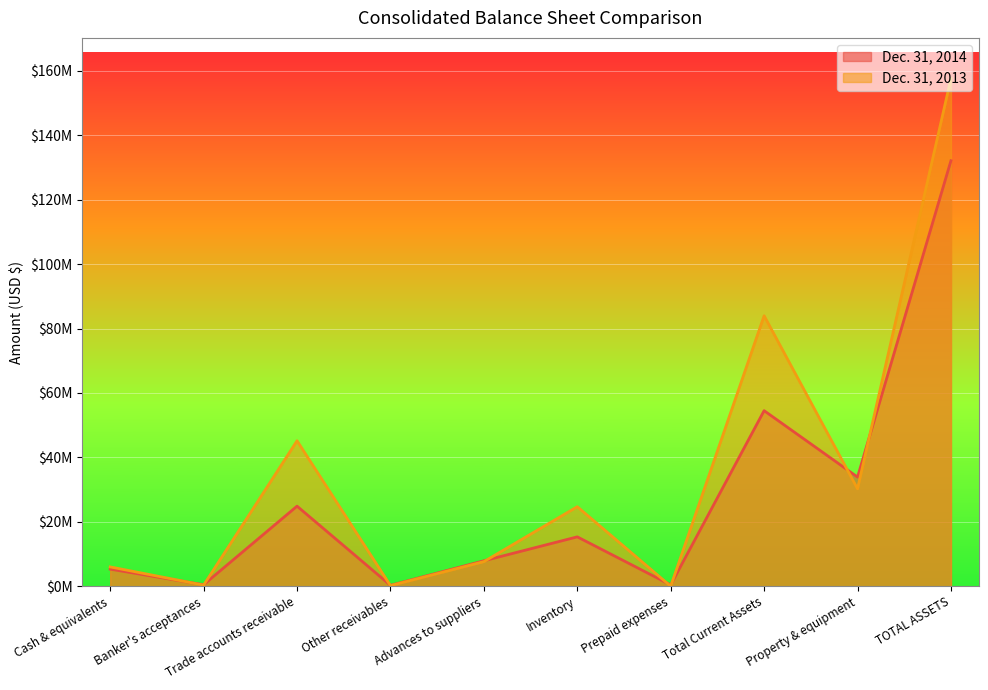

Where do Dec. 31, 2013 and Dec. 31, 2014 first cross each other?

Cash & equivalents and Banker's acceptances